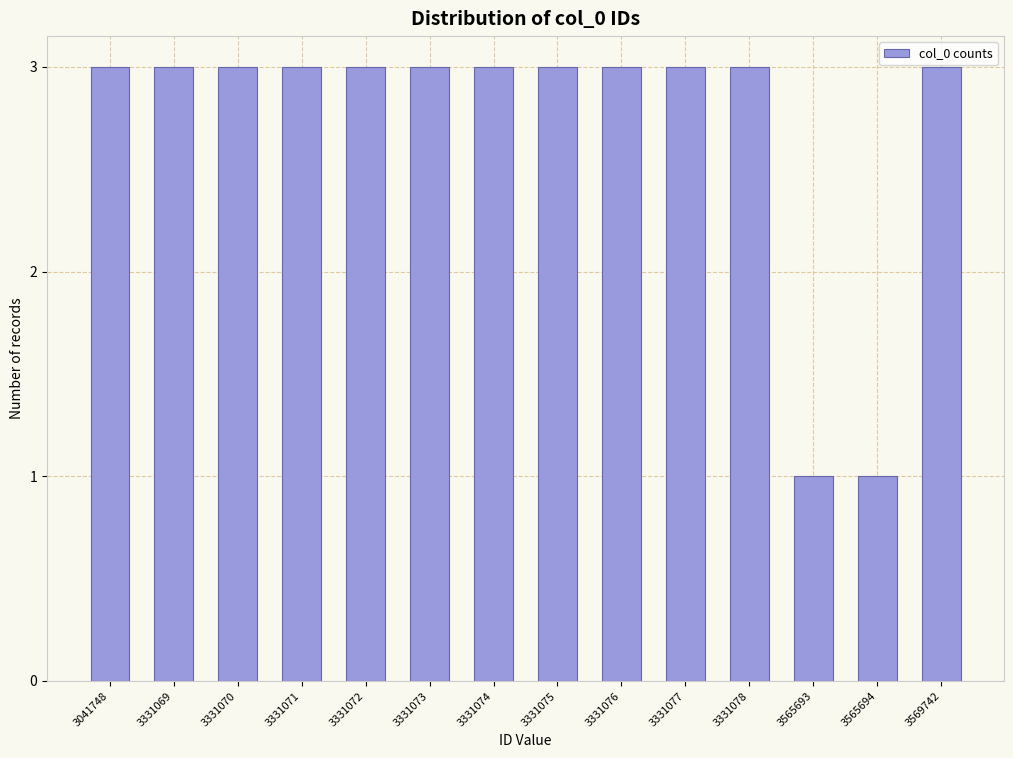

Reading right to left, transcribe all the data shown in this chart.

3569742=3	3565694=1	3565693=1	3331078=3	3331077=3	3331076=3	3331075=3	3331074=3	3331073=3	3331072=3	3331071=3	3331070=3	3331069=3	3041748=3